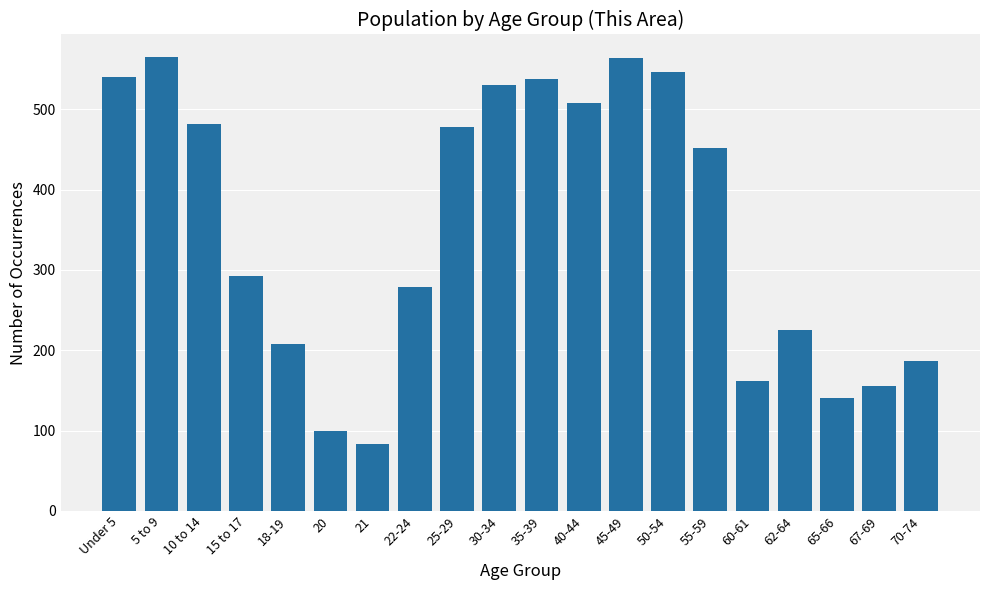

The value at 60-61 is 162. True or false?

True